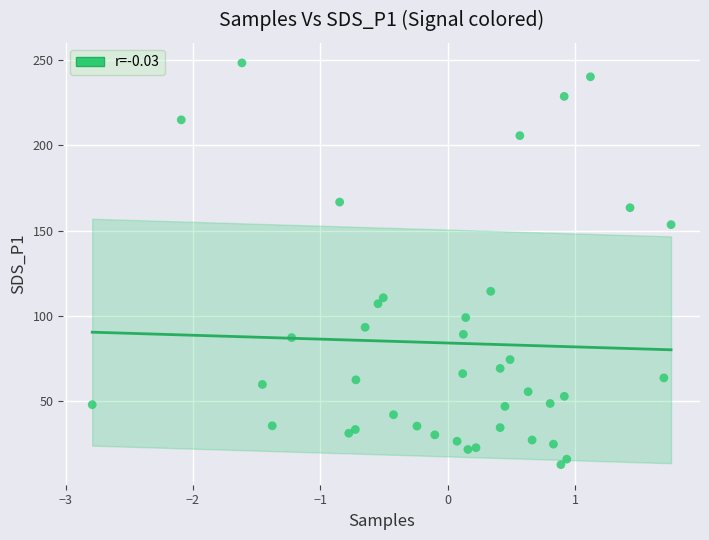

What Y value in the scatter plot is closest to 130?

114.5